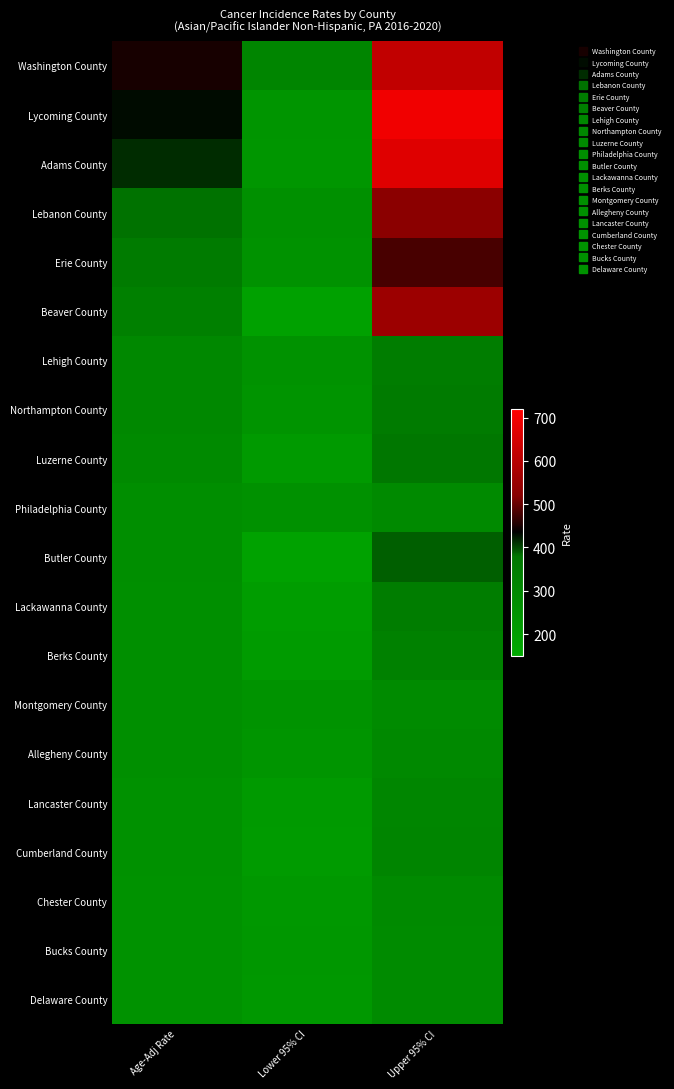

Count the number of data series in this chart.

20